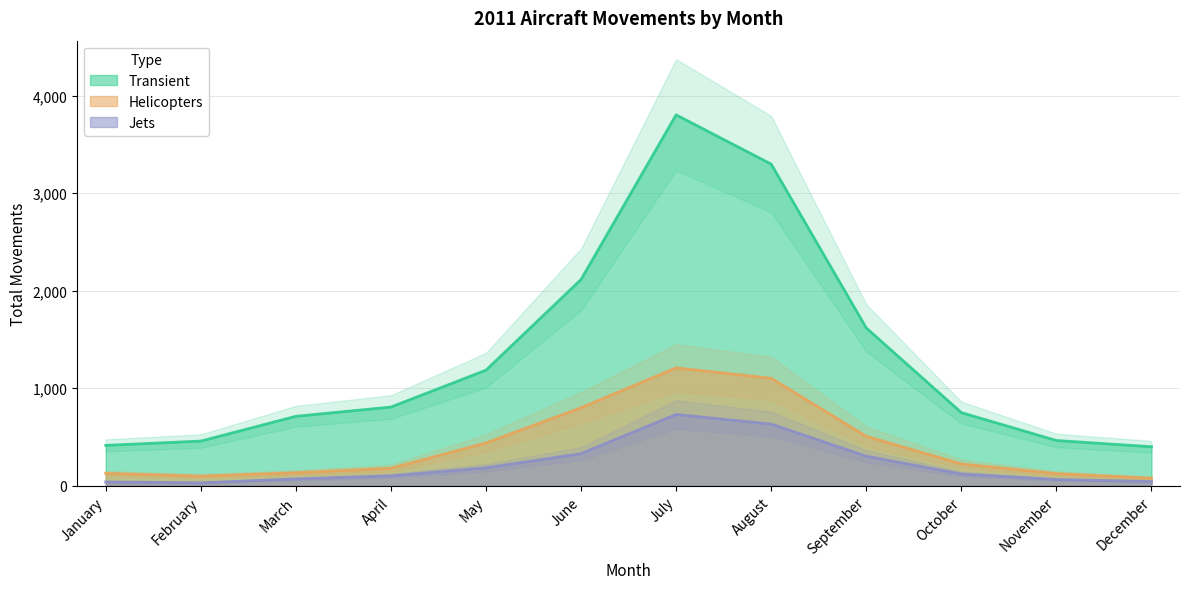

List the series in order of their peak value, highest first.

Transient, Helicopters, Jets